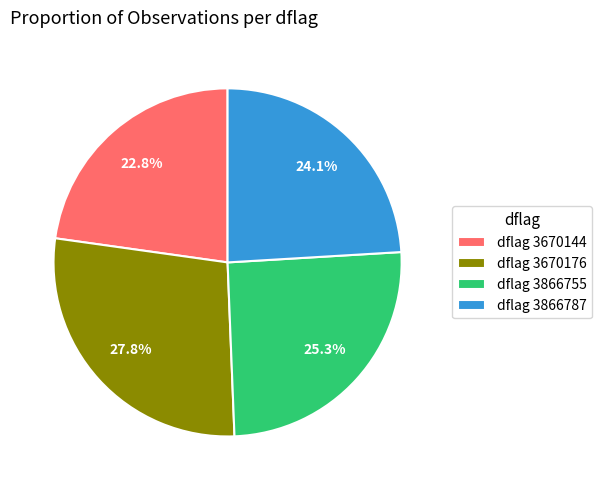

Is there any slice that represents more than half of the pie?

No